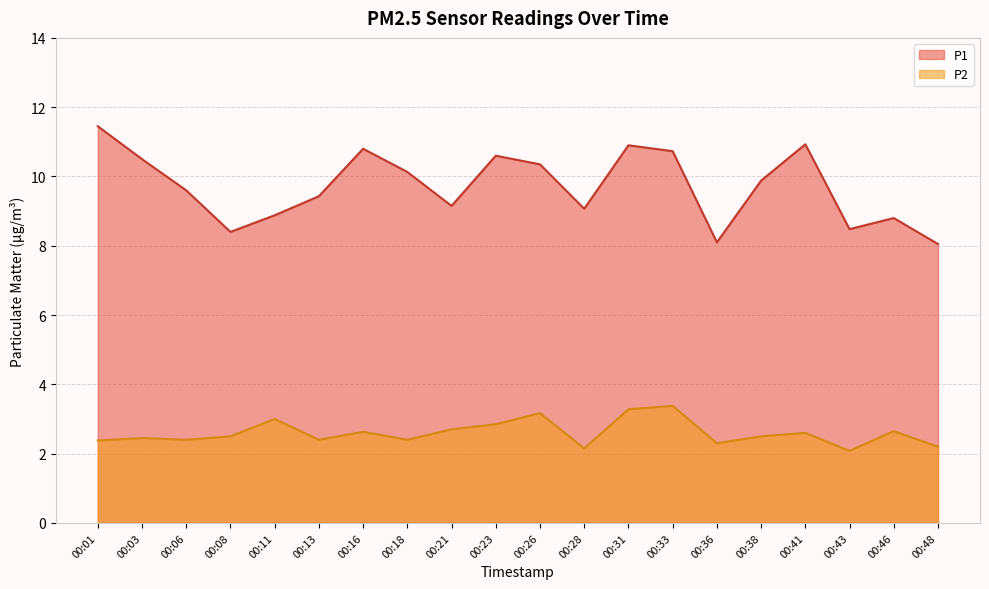

What is the value of the P2 point at the 10th from the left?

2.9